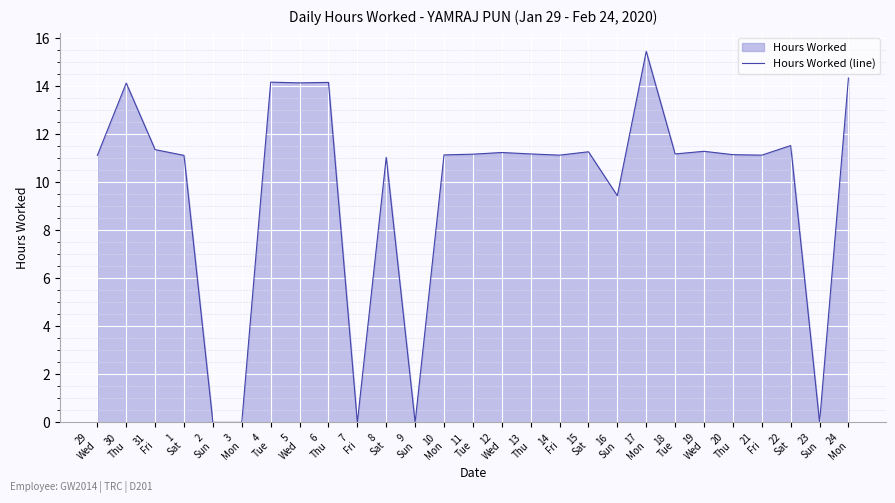

What is the sum of the values at 1
Sat and 10
Mon?

22.3